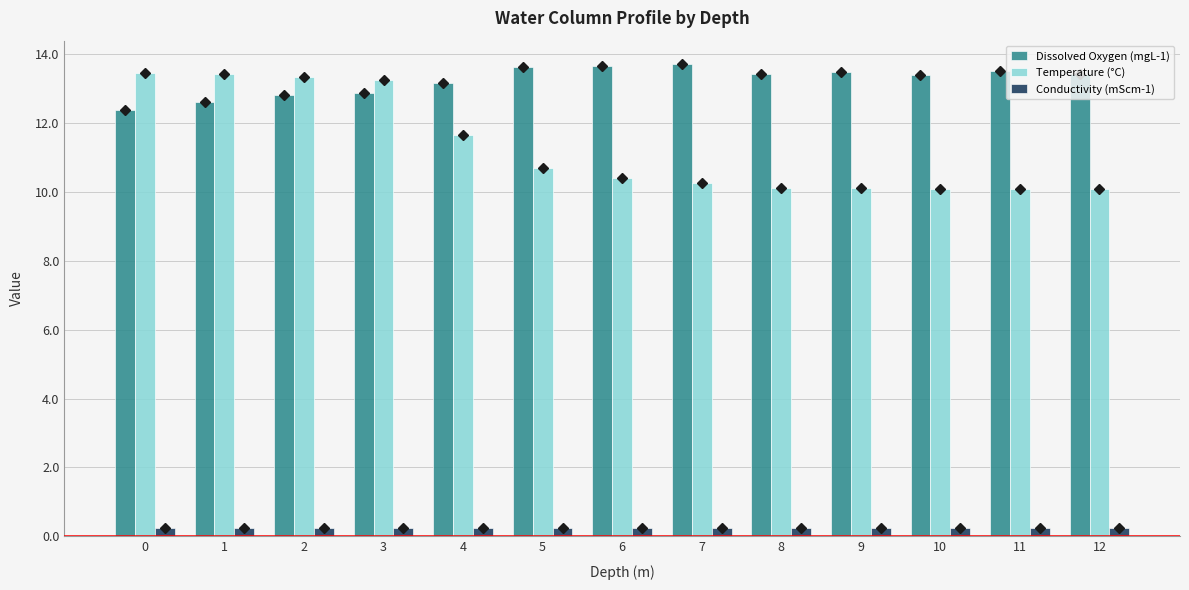

What are all the series names shown in the legend?

Dissolved Oxygen (mgL-1), Temperature (°C), Conductivity (mScm-1)